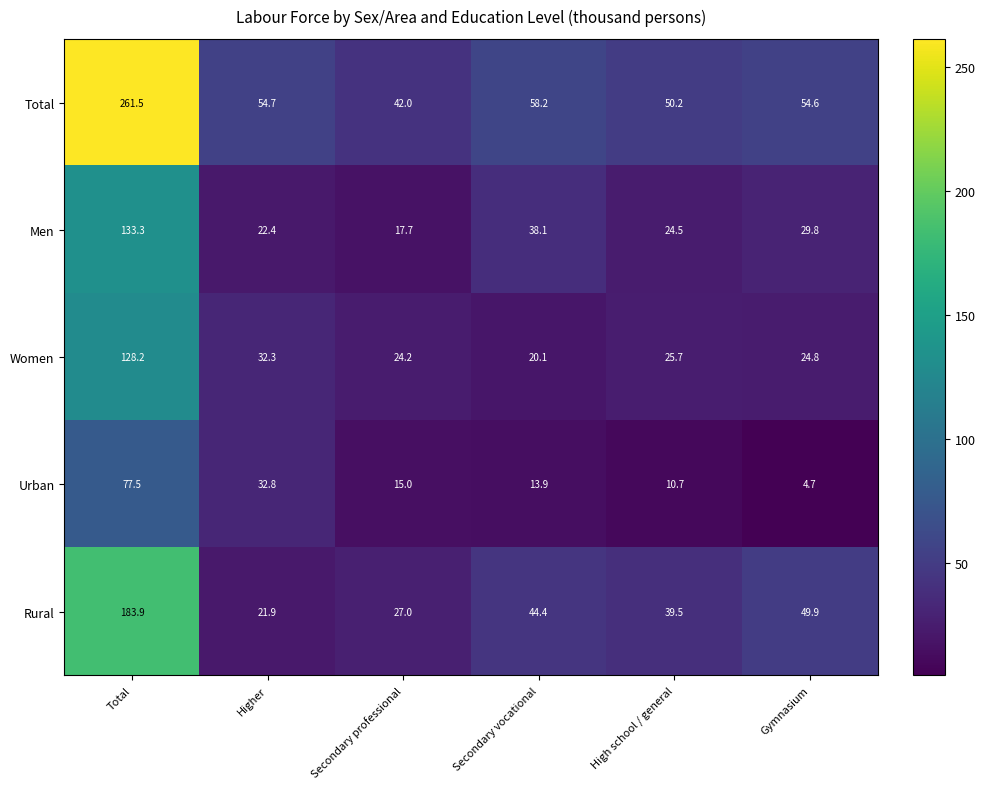

Where does the Men series first go above 29?

Total